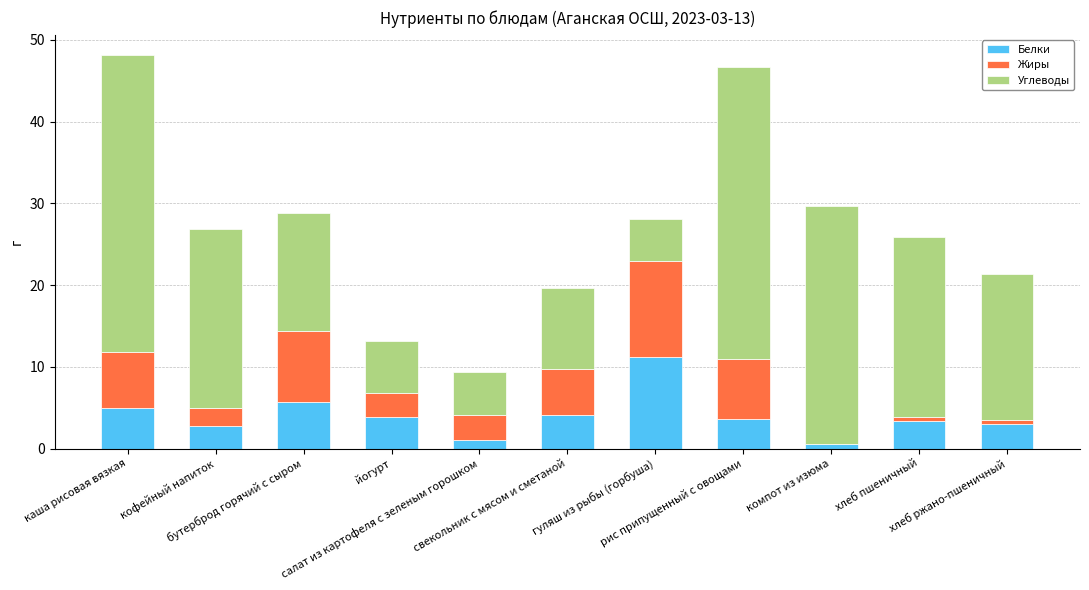

Does the chart contain stacked bars?

Yes